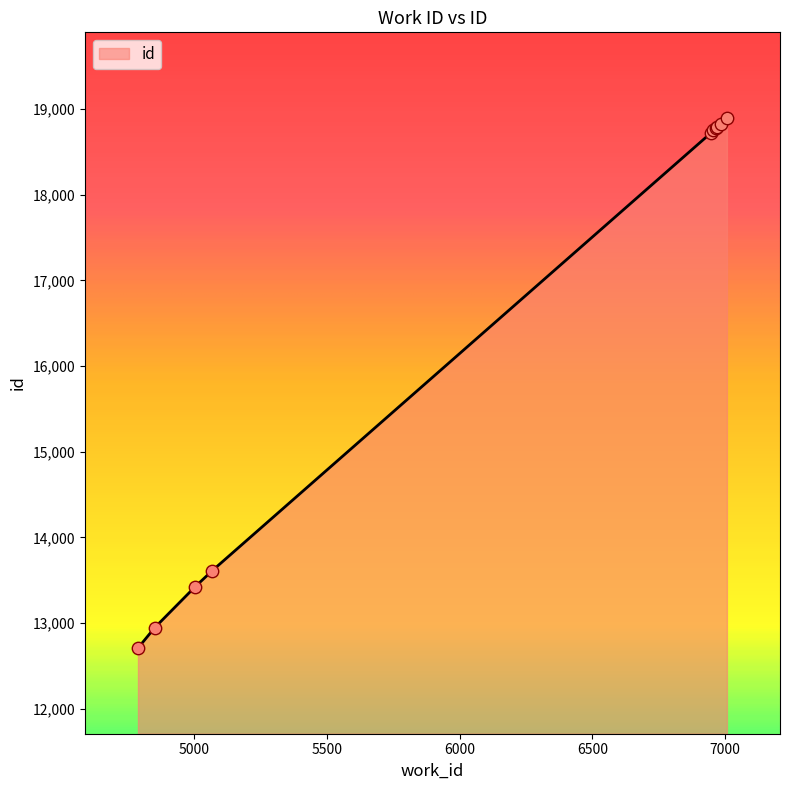

What is the difference between the maximum and minimum values?

6188